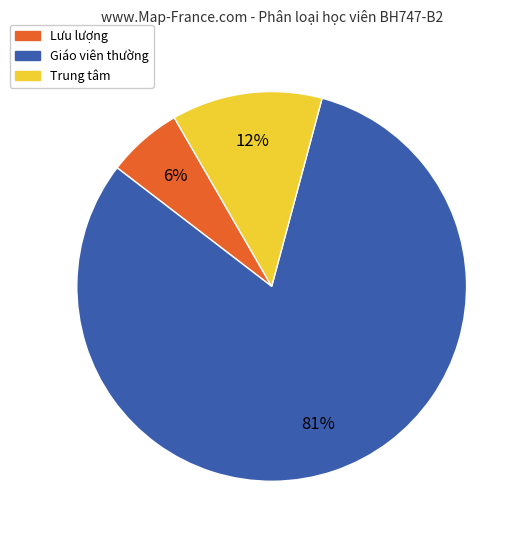

Rank the categories by value from highest to lowest.

Giáo viên thường, Trung tâm, Lưu lượng